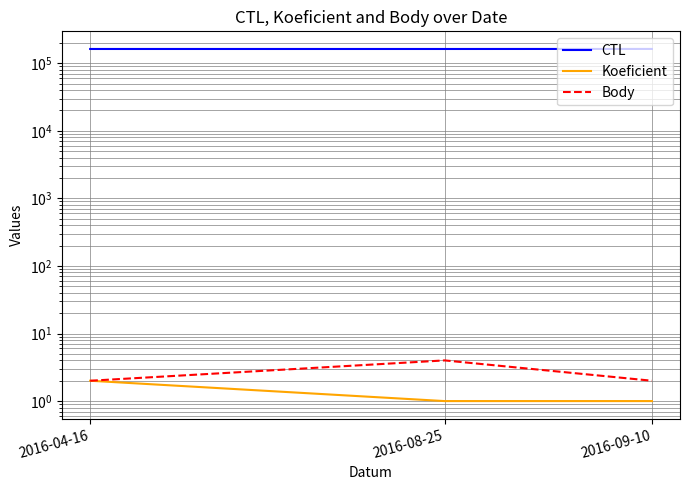

The value of Body at 2016-08-25 is 3. True or false?

False